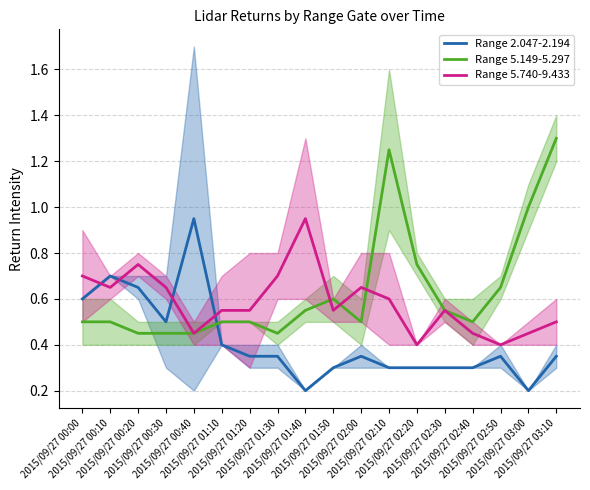

At which category does Range 2.047-2.194 reach its first local valley?

2015/09/27 00:30